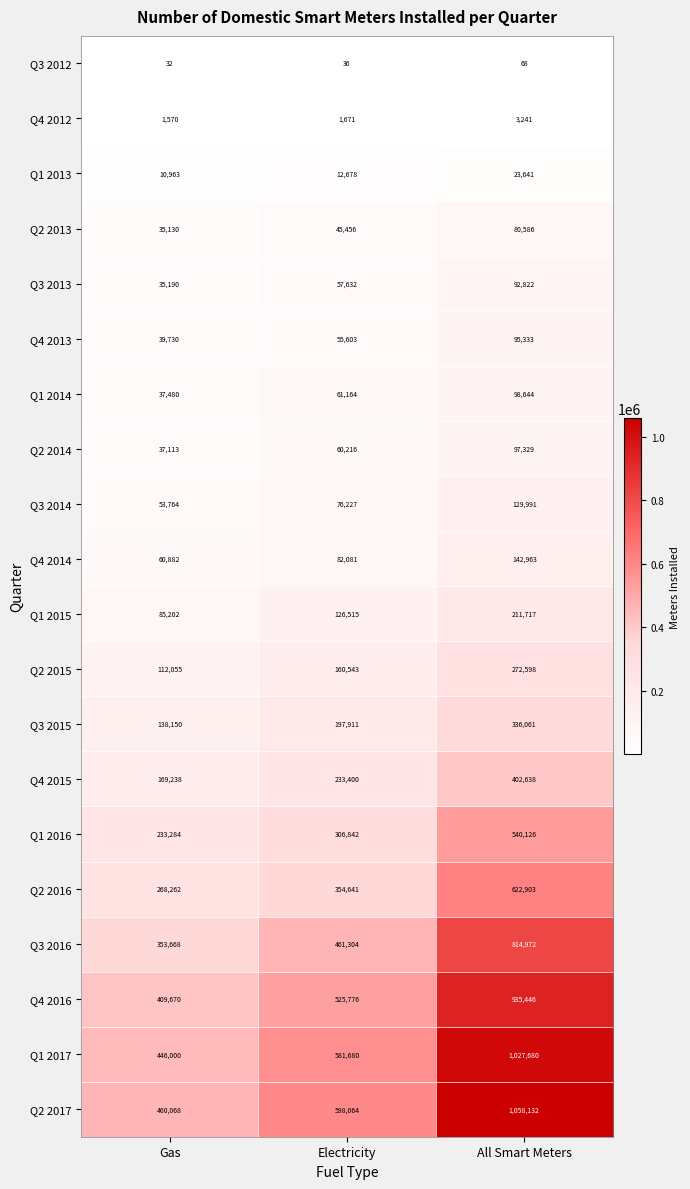

Which series has the largest range (max minus min)?

Q2 2017